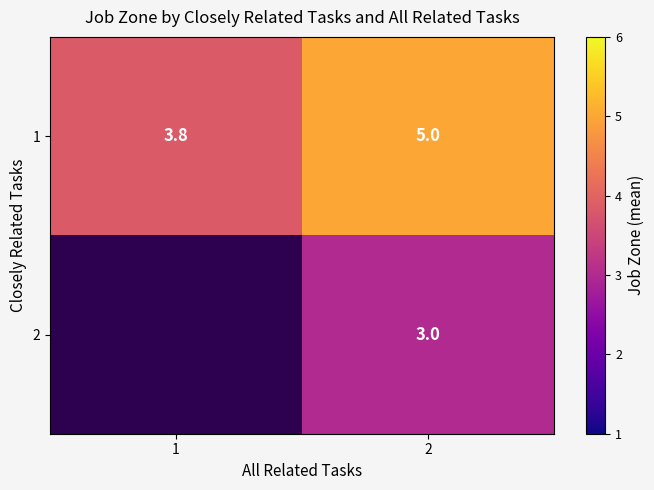

Is the value of 2 at 2 greater than the value of 1 at 2?

No